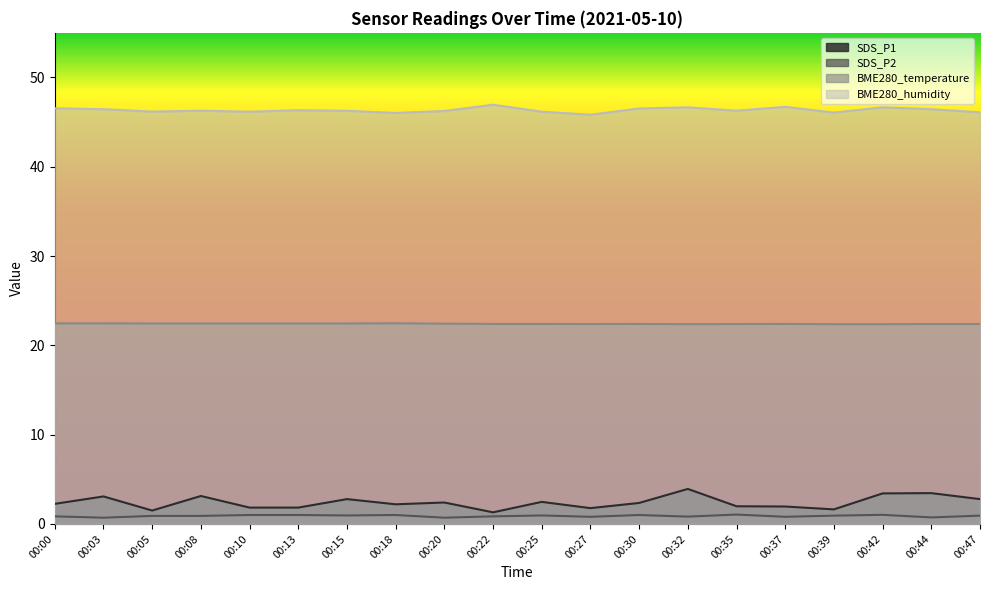

List the labels in order of BME280_temperature value, largest first.

00:18, 00:00, 00:03, 00:05, 00:08, 00:10, 00:13, 00:15, 00:20, 00:22, 00:25, 00:30, 00:37, 00:27, 00:35, 00:44, 00:47, 00:32, 00:39, 00:42